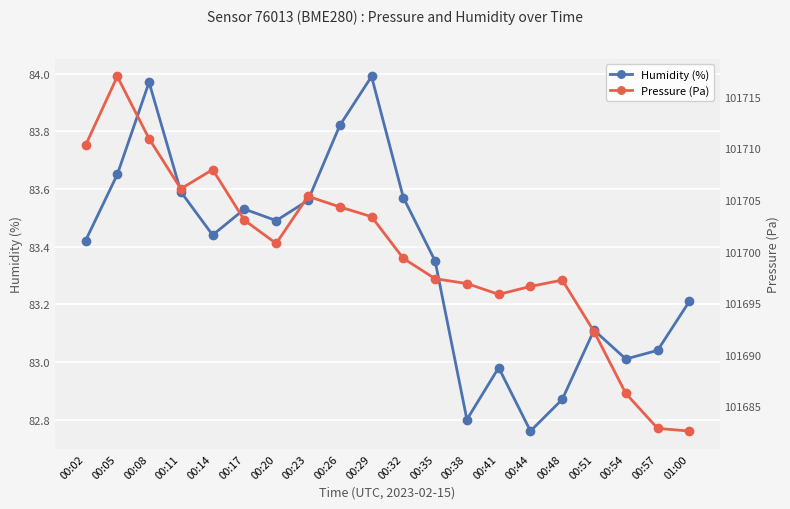

What is the sum of the Humidity (%) values at 00:48 and 00:35?

166.2